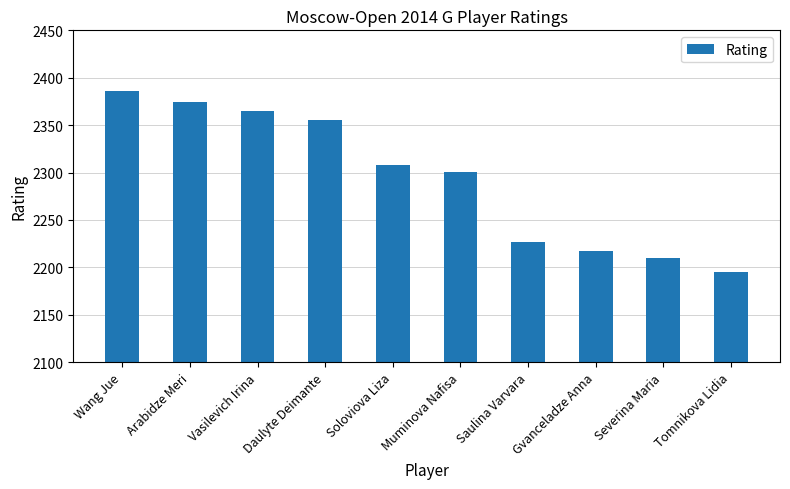

What is the sum of all values?

22938